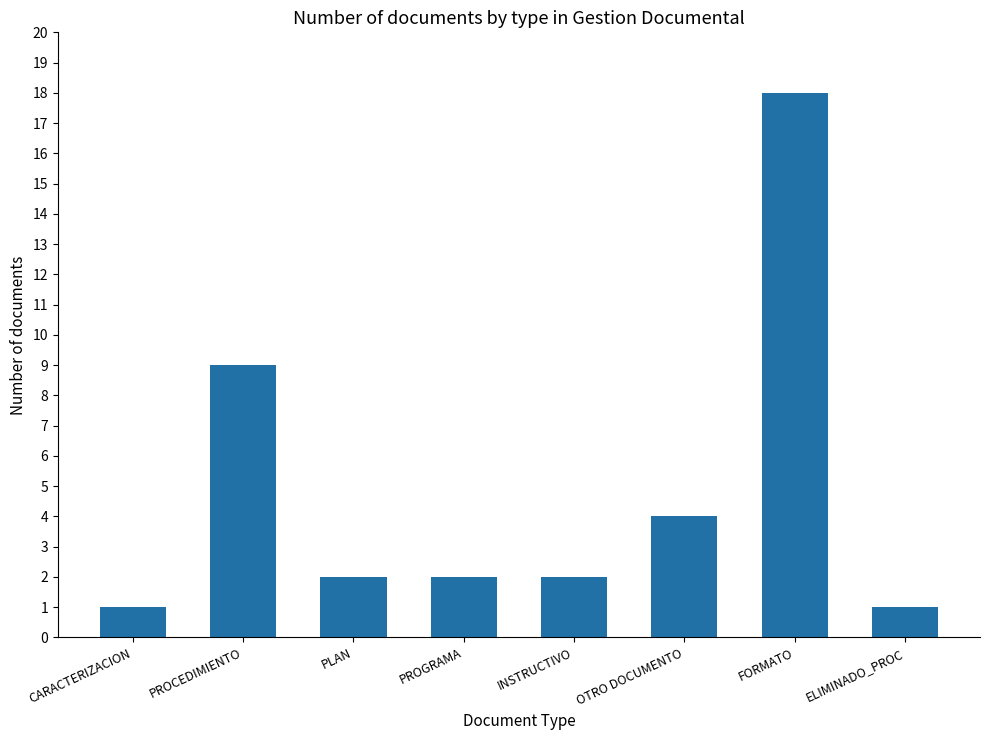

Reading left to right, extract all data points from this chart.

1	9	2	2	2	4	18	1